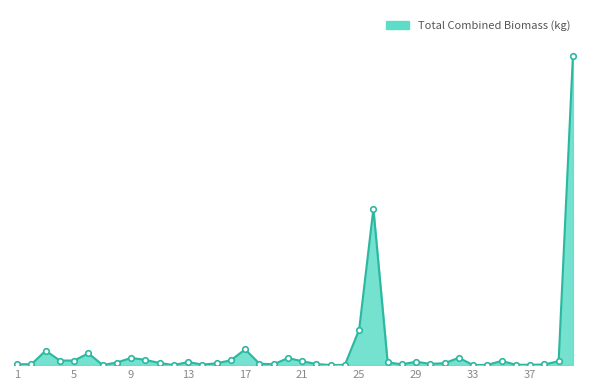

Does the chart display data point markers on the line(s)?

No